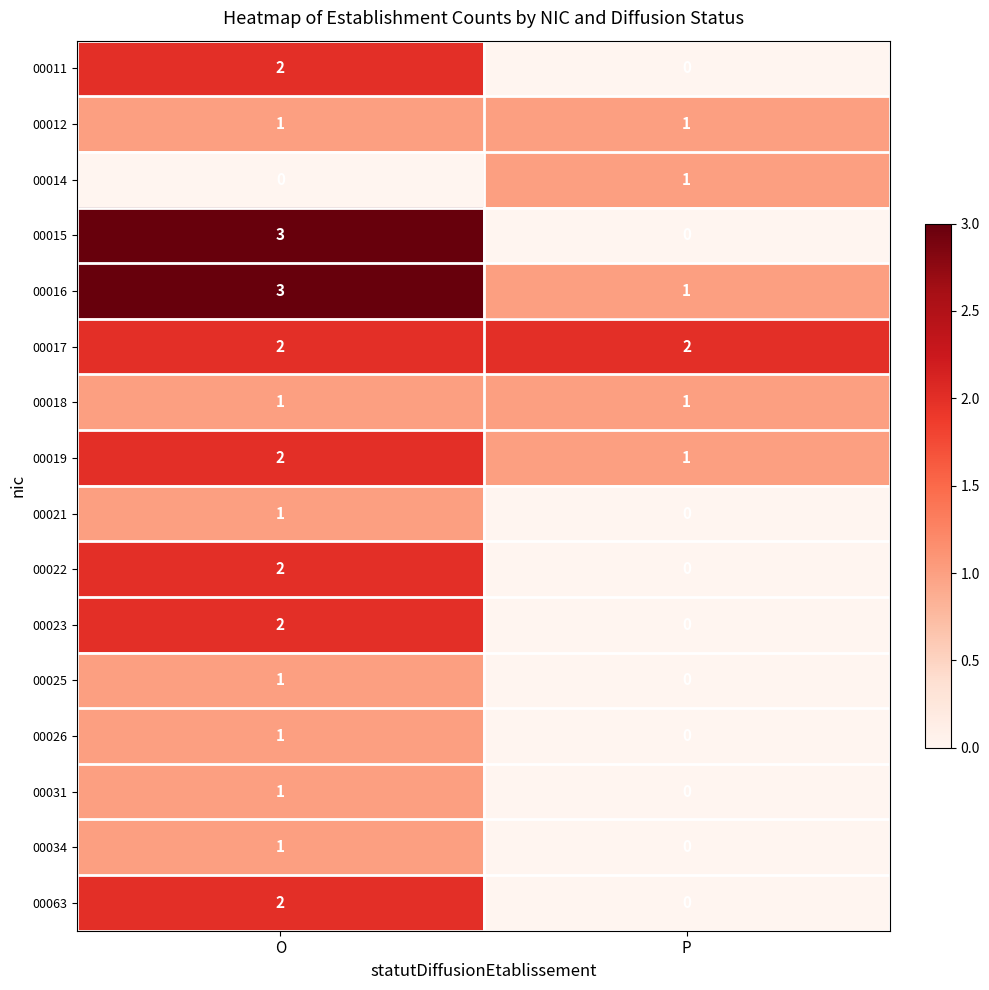

What is the difference between the highest and lowest values at P?

2